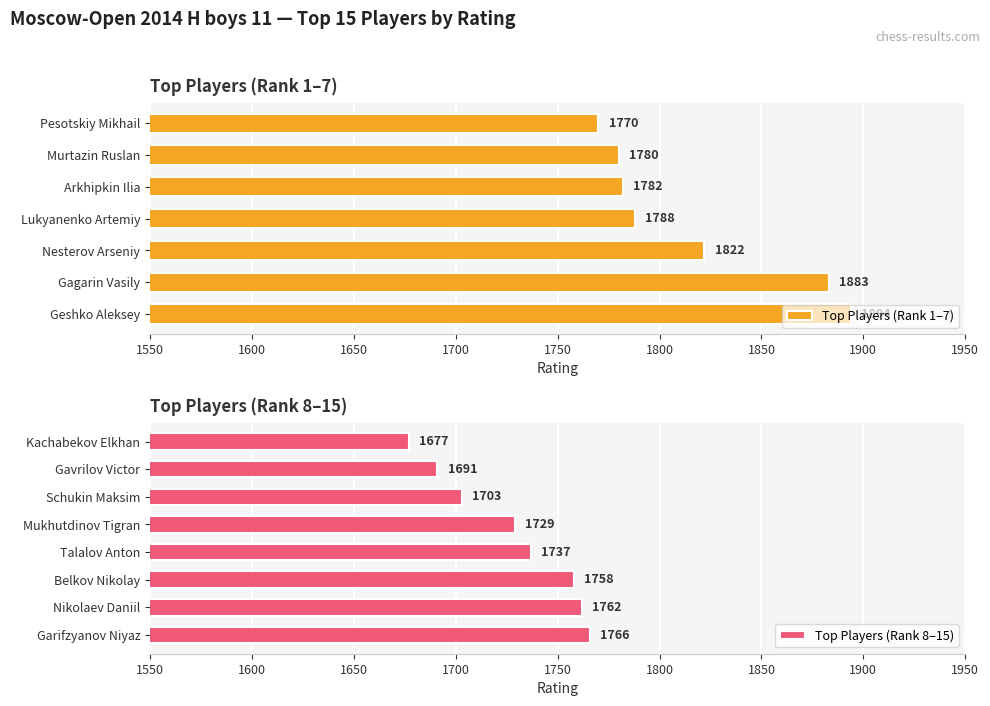

How many bars are there in total?

15